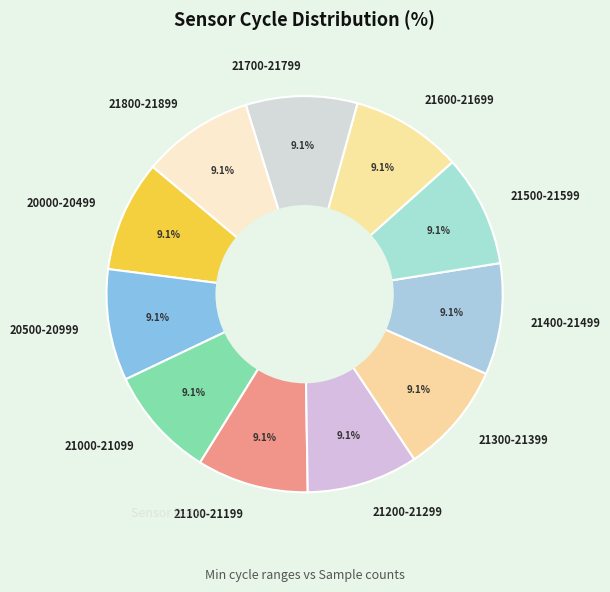

Is the sum of 20000-20499 and 21300-21399 greater than half?

No